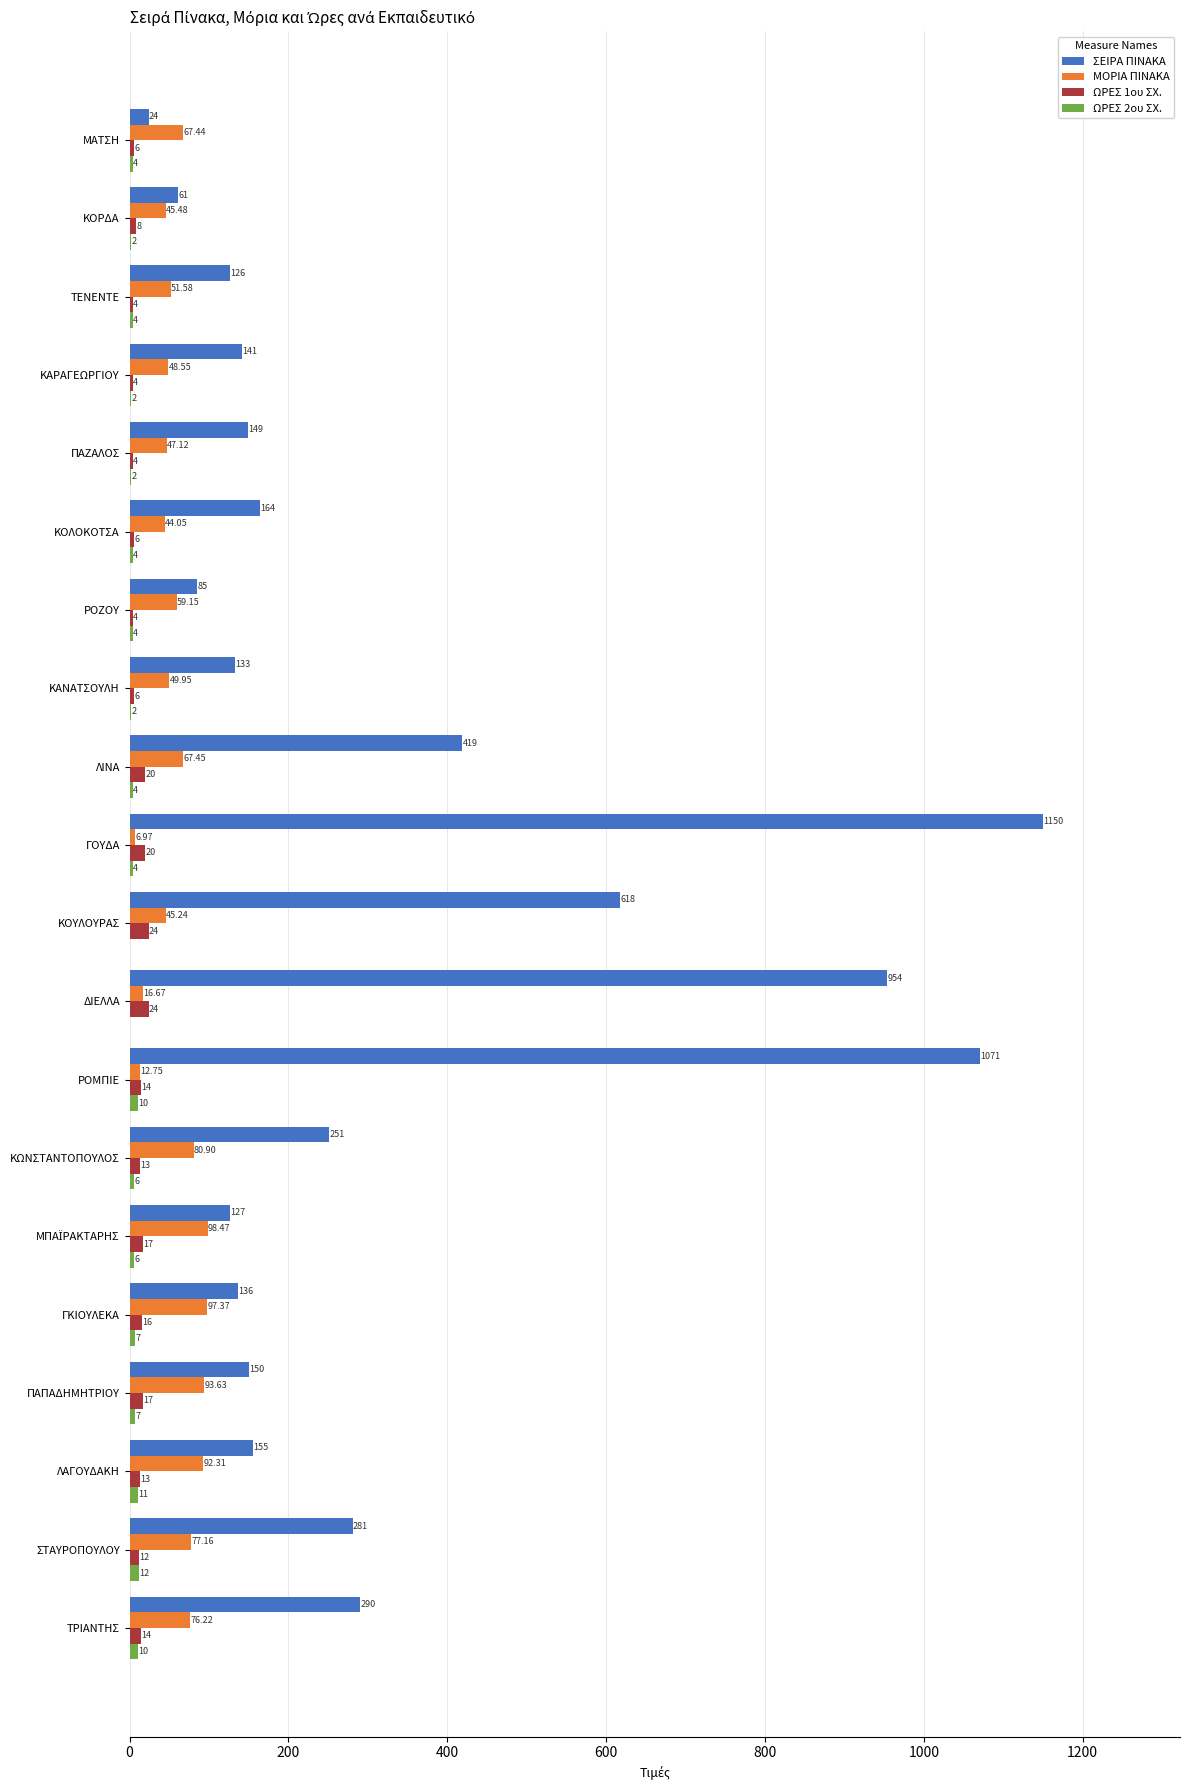

At which category does the chart reach its peak across all series?

ΓΟΥΔΑ